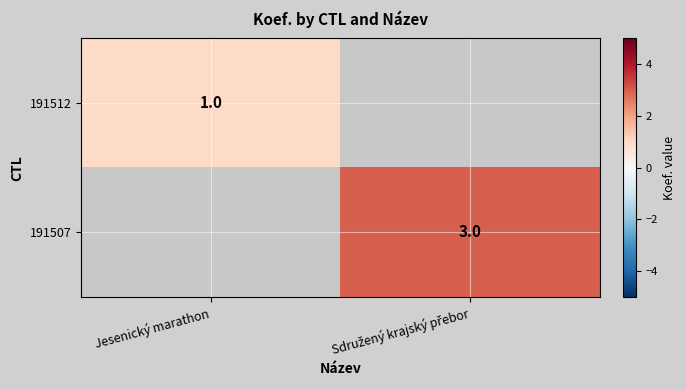

What is the maximum value shown in the chart?

3.0